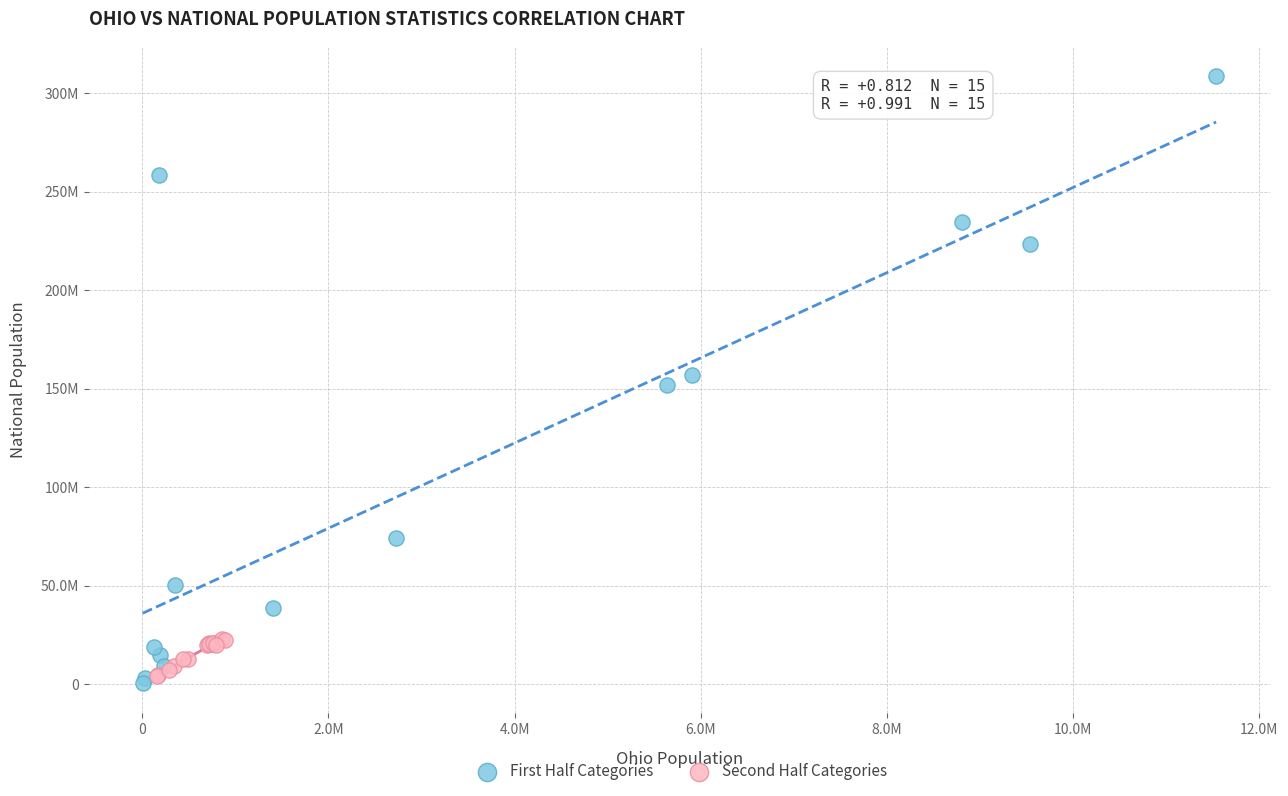

What are all the series names shown in the legend?

First Half Categories, Second Half Categories